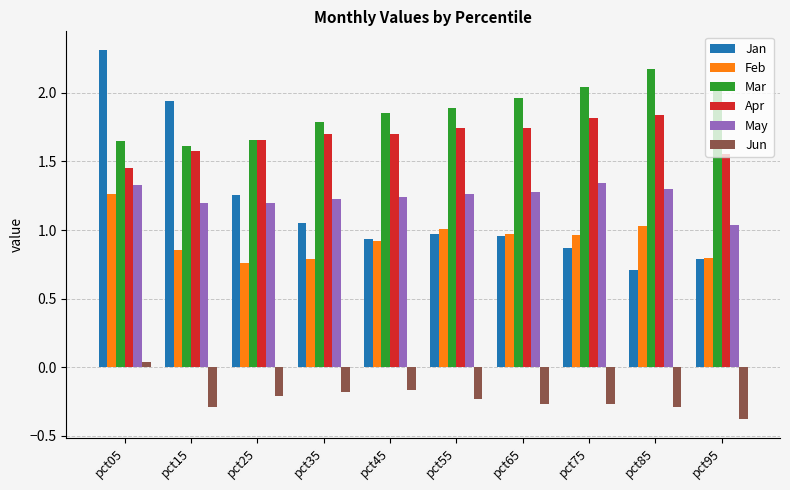

Is it true that Mar equals 0.4 at pct75?

False